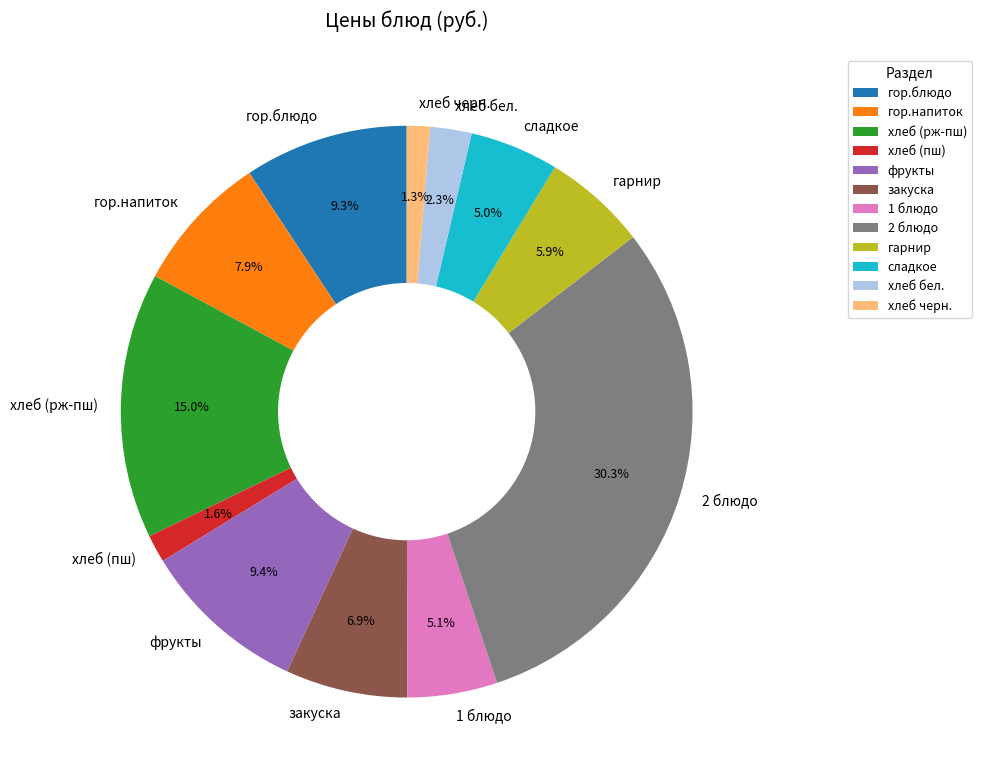

Which category has the biggest portion of the pie?

2 блюдо